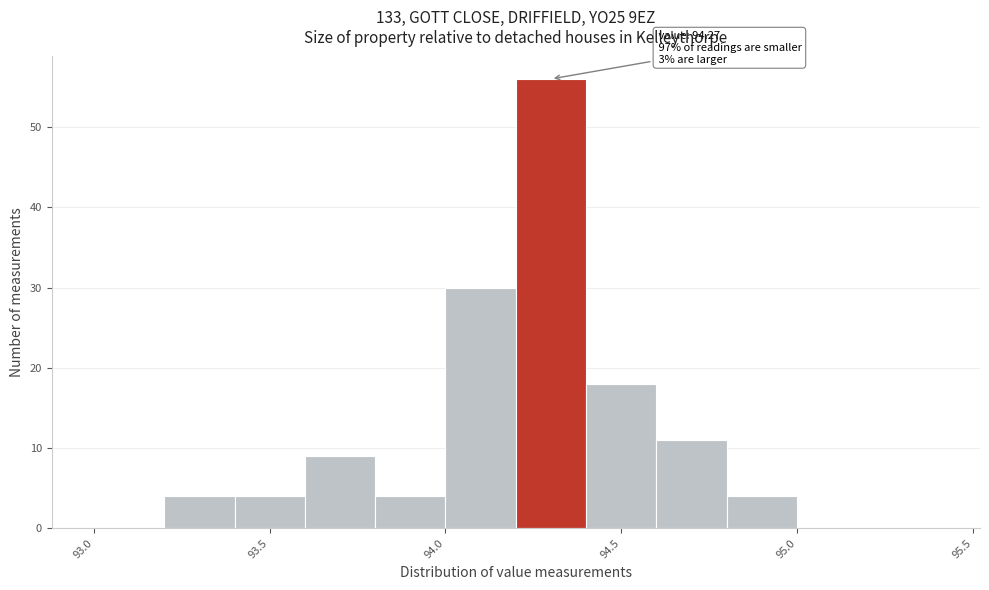

Which range on the x-axis has the tallest bar?

94.2 to 94.4